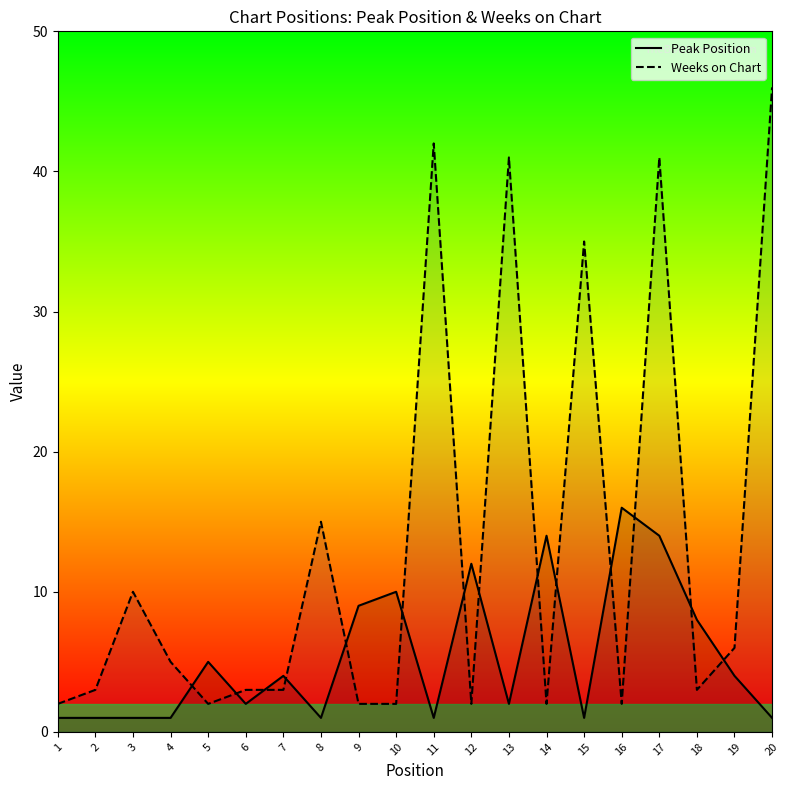

What is the value of the Weeks on Chart point at the 11th from the left?

42